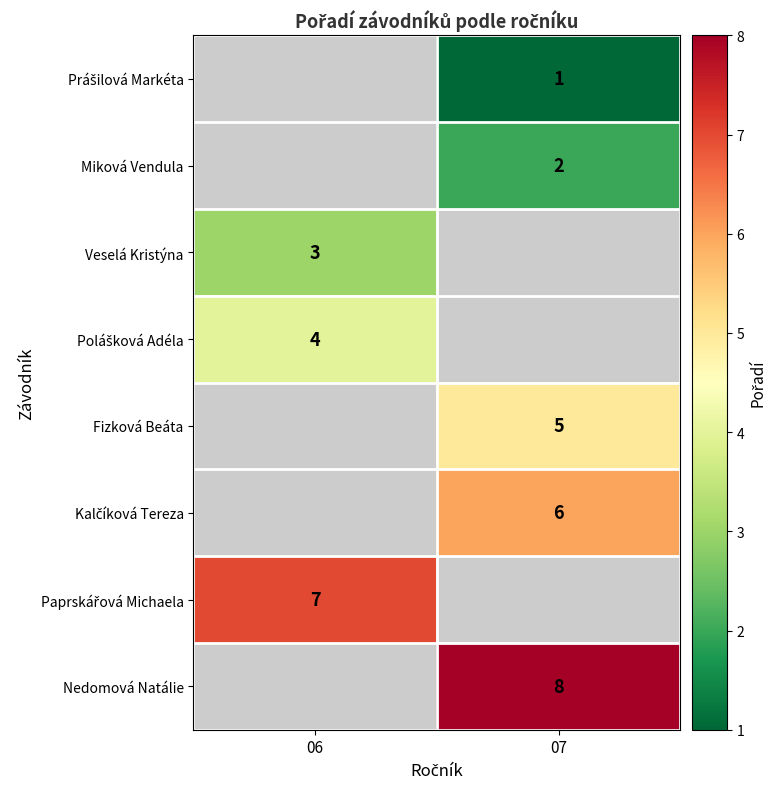

Is it true that Miková Vendula equals 2 at 07?

True